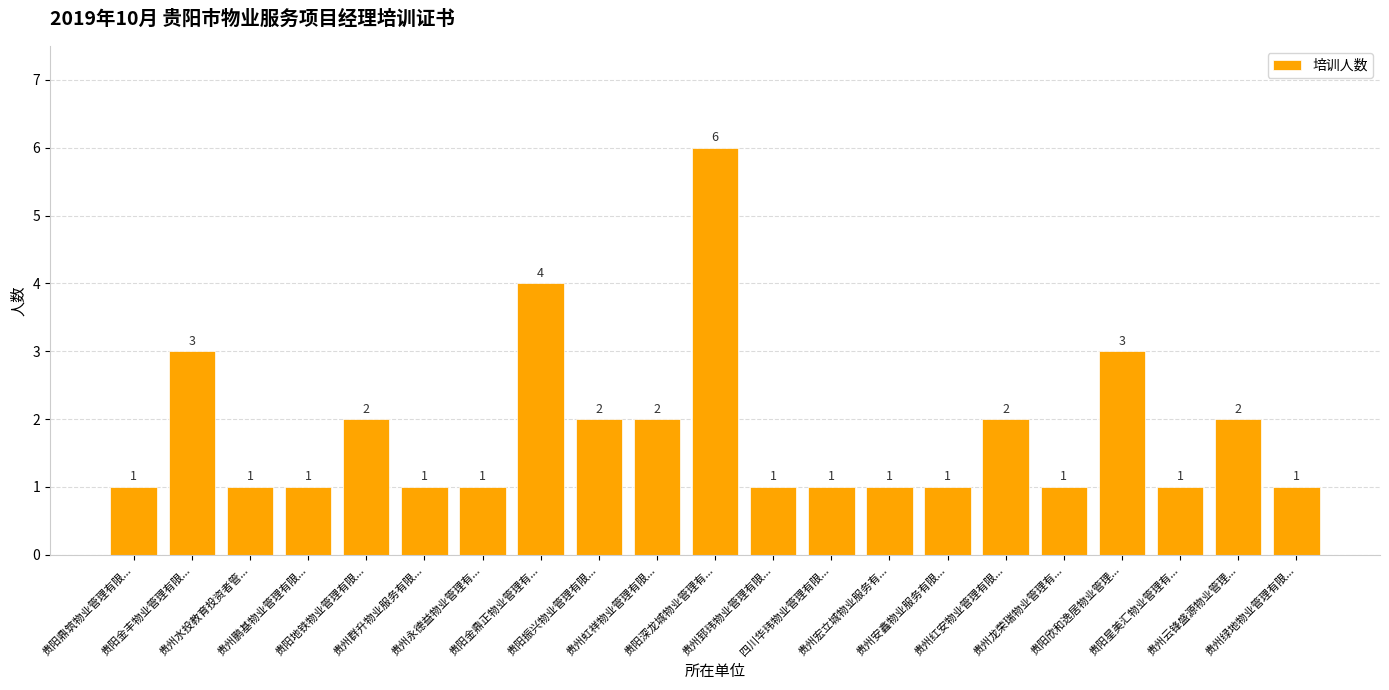

The chart shows a value of 6 at 贵阳深龙城物业管理有.... True or false?

True